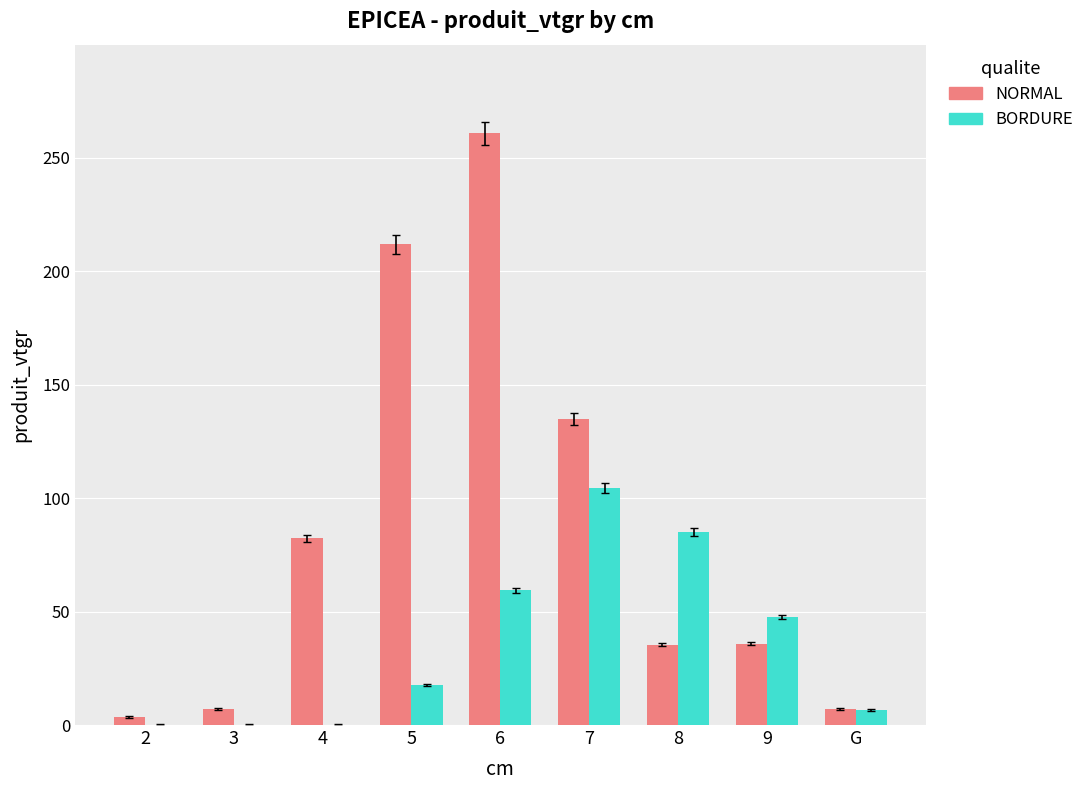

What is the maximum value shown in the chart?

260.7